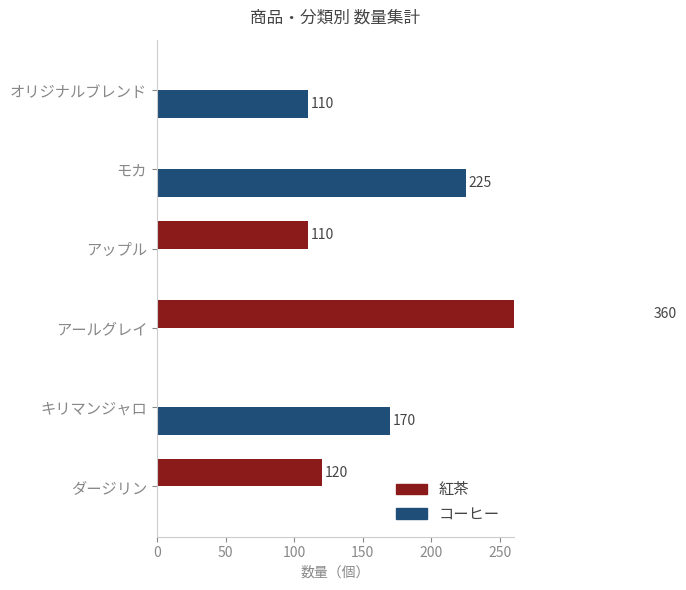

What is the maximum value for 紅茶?

360